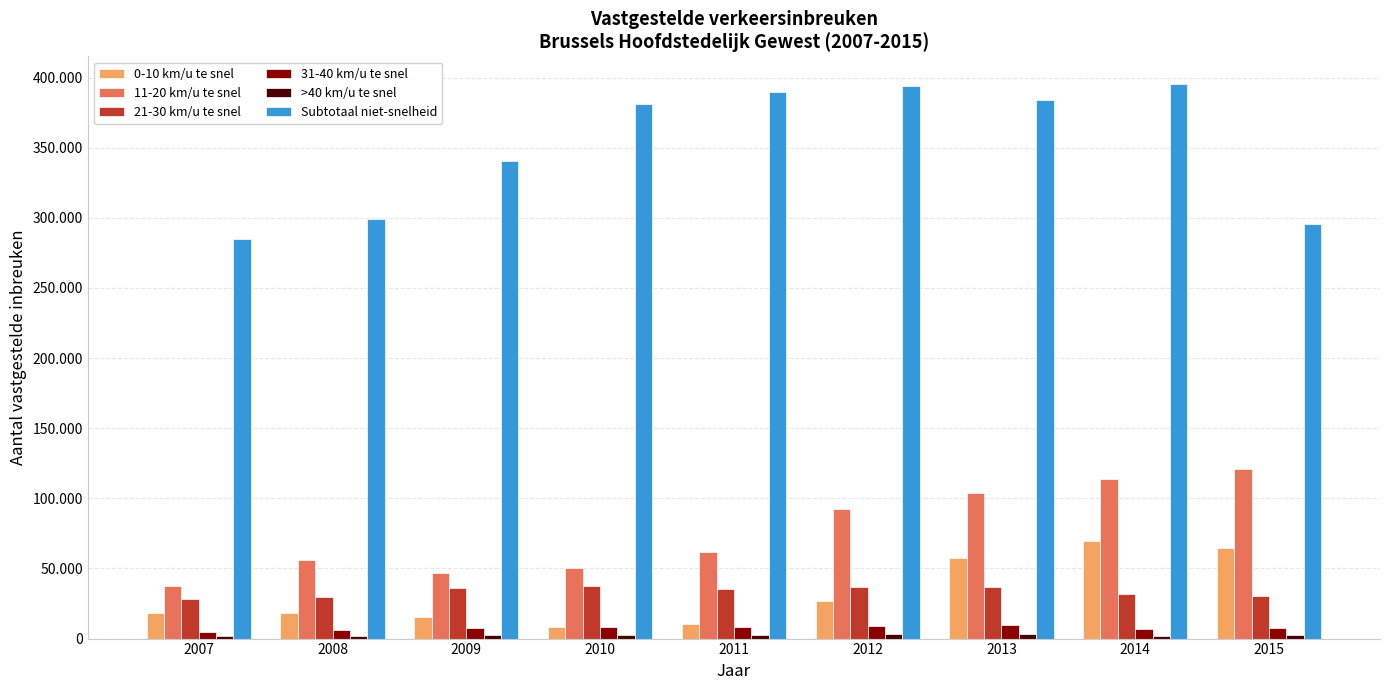

Are the bars grouped side by side (vs. stacked)?

Yes